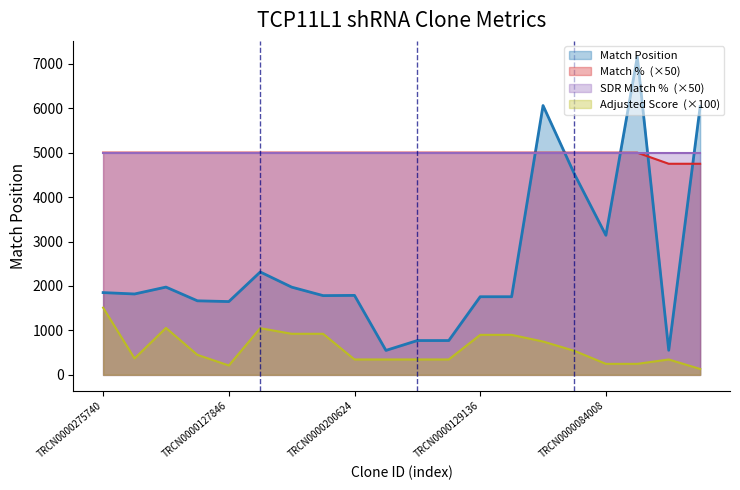

Which series has the largest total across all categories?

Match %